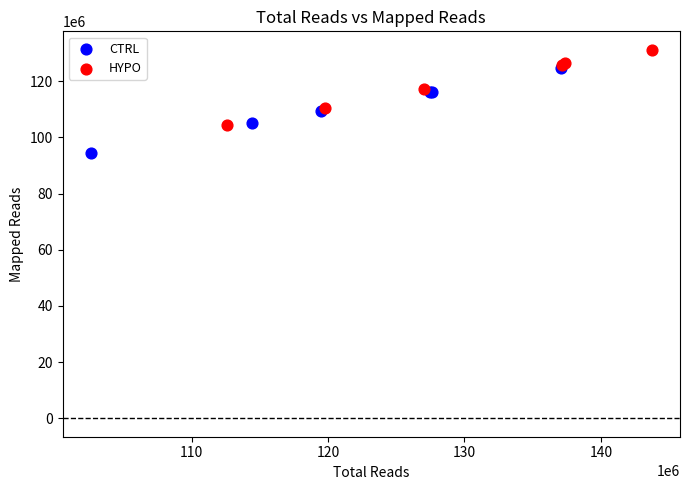

Which series contains the lowest Y value?

CTRL